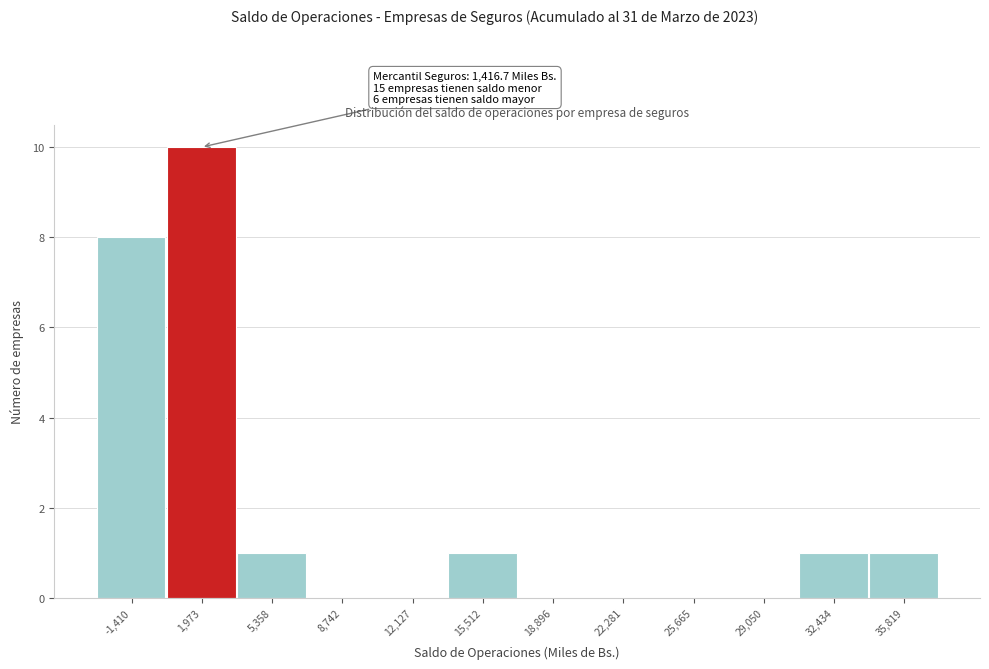

Which range on the x-axis has the tallest bar?

500 to 3500